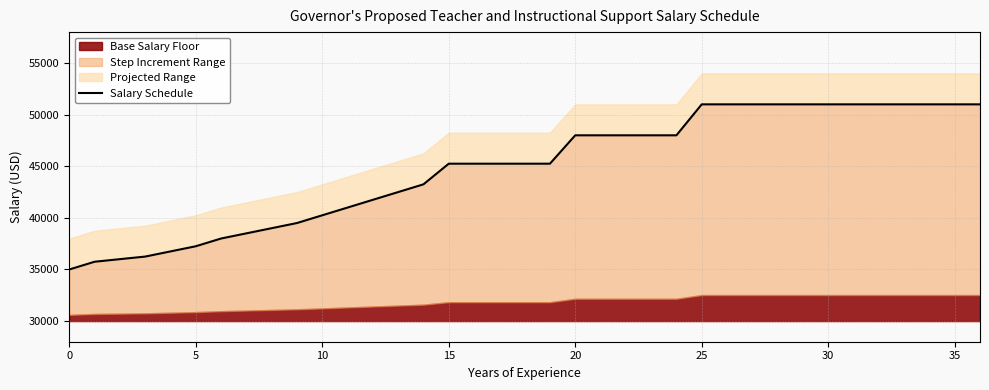

What is the sum of all values?

1659000